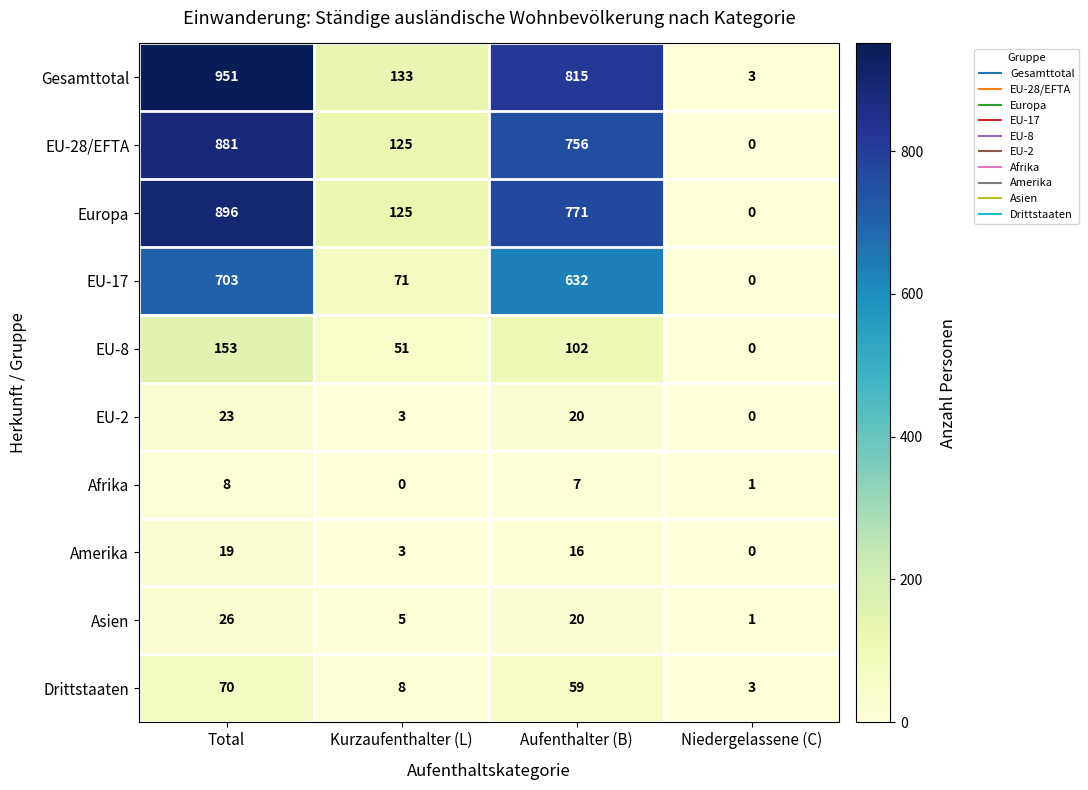

At which label does Drittstaaten first exceed 59?

Total